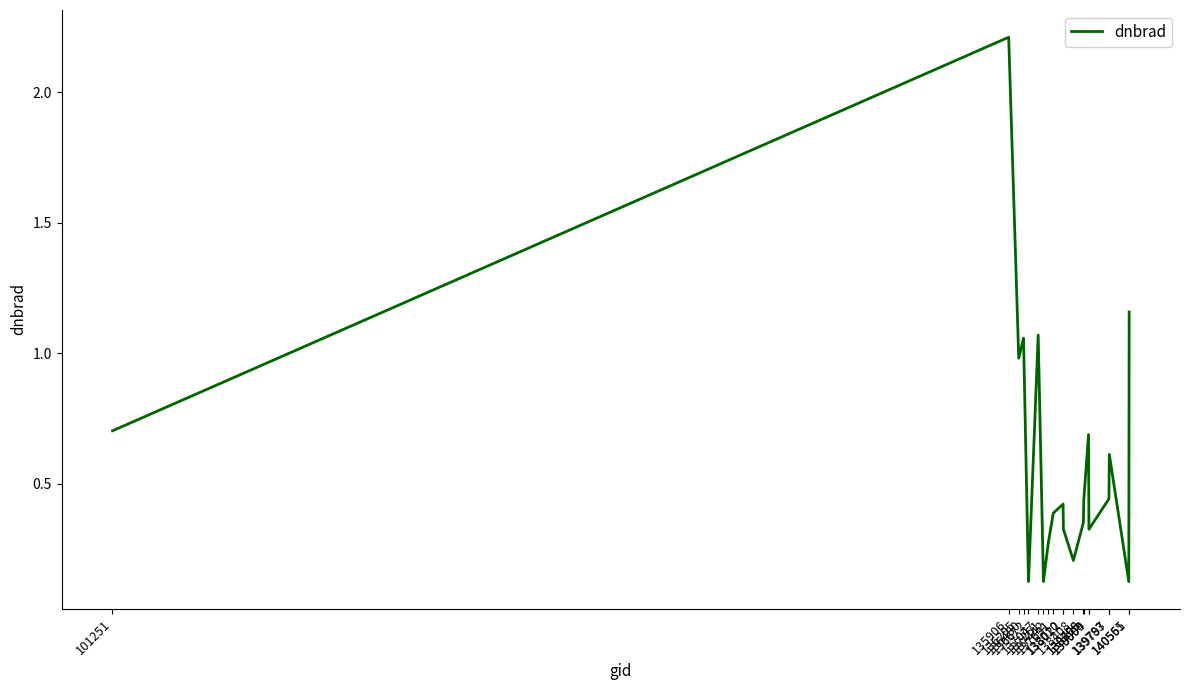

What is the difference between the maximum and minimum values?

2.1